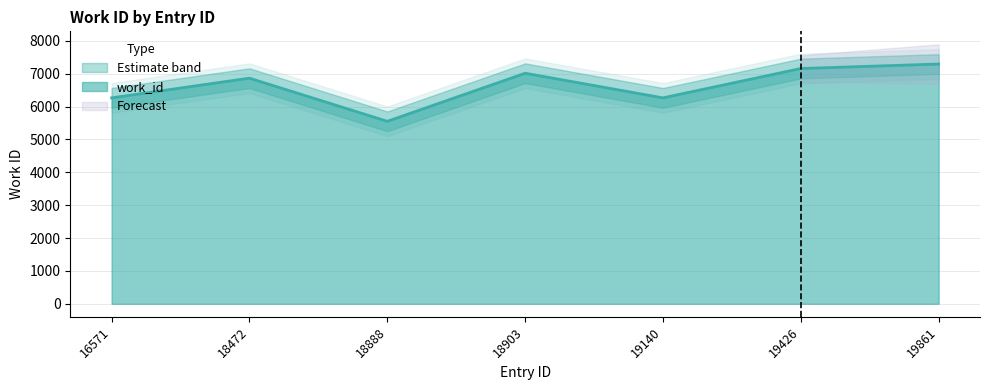

What is the difference between the maximum and second lowest values?

1029